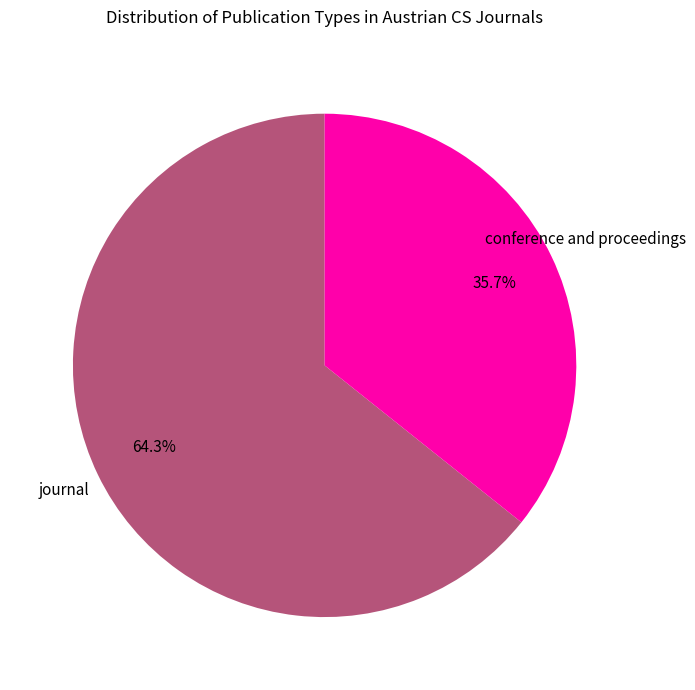

How many slices are in this pie chart?

2